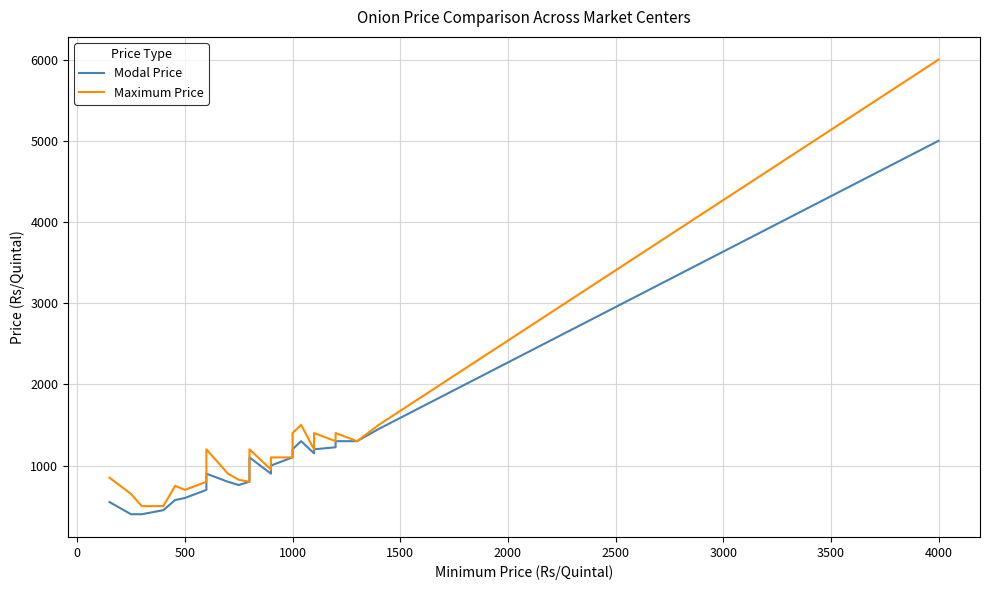

What is the label of the 35th point from the right?

2000